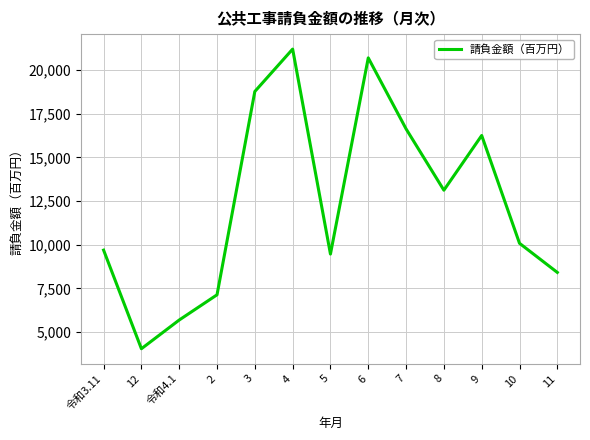

List the labels in order of value, smallest first.

12, 令和4.1, 2, 11, 5, 令和3.11, 10, 8, 9, 7, 3, 6, 4